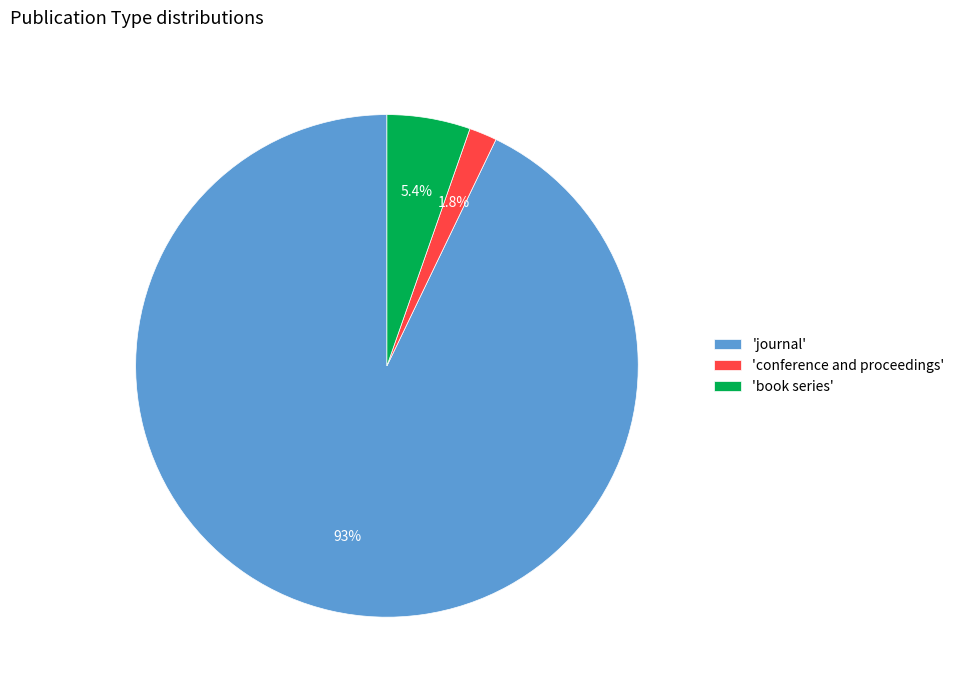

Rank the categories by value from lowest to highest.

'conference and proceedings', 'book series', 'journal'